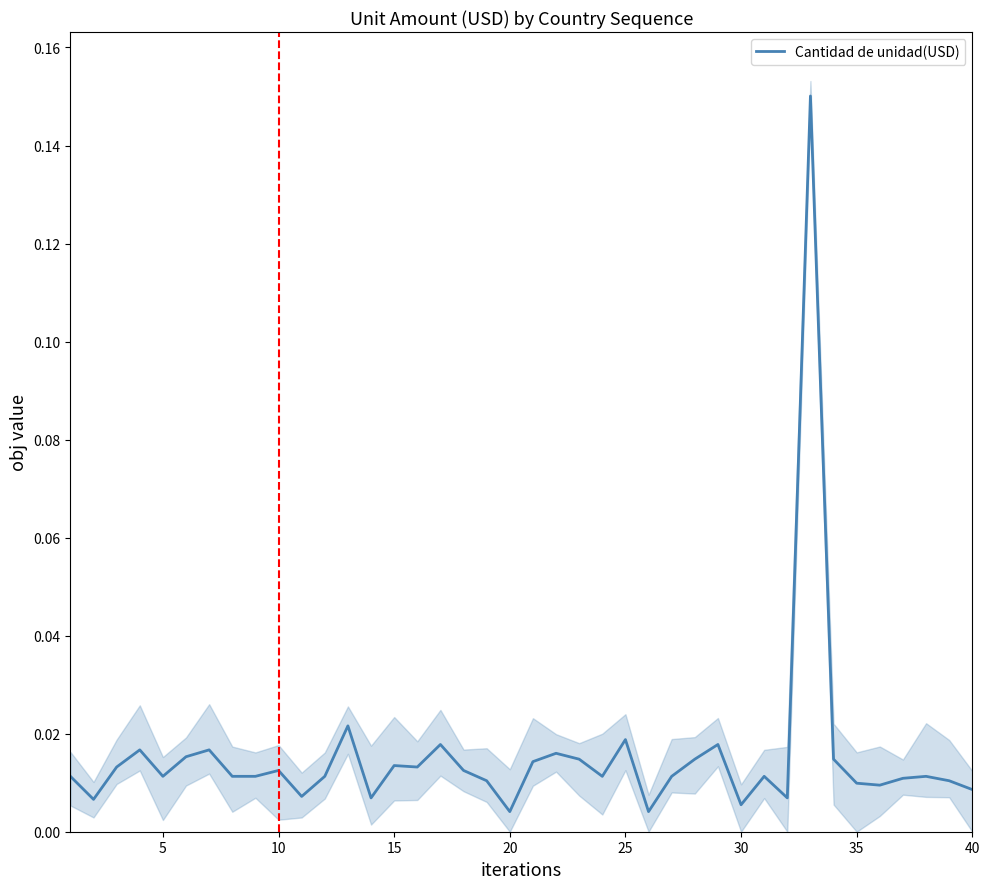

Reading right to left, extract all data points from this chart.

0.0	0.0	0.0	0.0	0.0	0.0	0.0	0.2	0.0	0.0	0.0	0.0	0.0	0.0	0.0	0.0	0.0	0.0	0.0	0.0	0.0	0.0	0.0	0.0	0.0	0.0	0.0	0.0	0.0	0.0	0.0	0.0	0.0	0.0	0.0	0.0	0.0	0.0	0.0	0.0